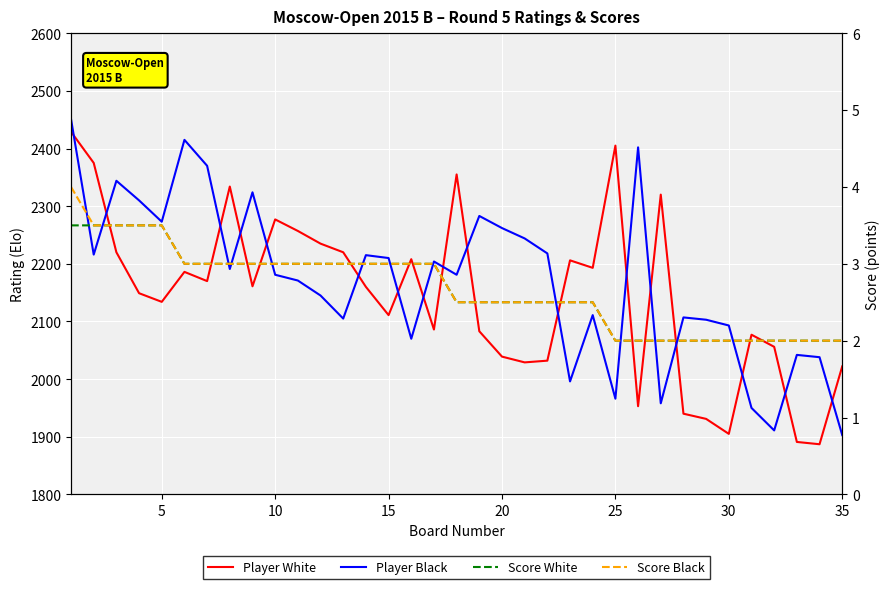

At 28, list the series in order from smallest to largest.

Score White, Score Black, Player White, Player Black